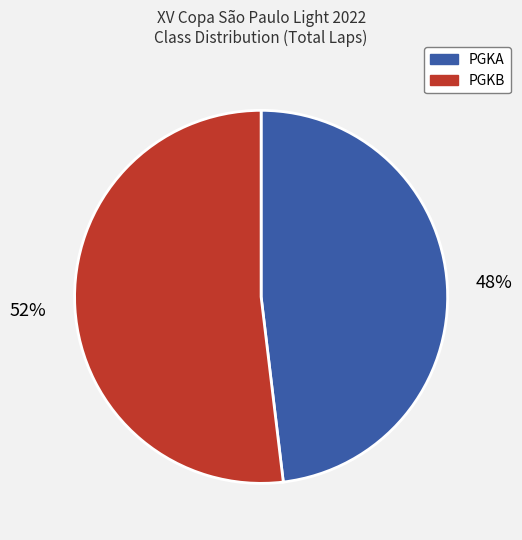

What percentage is the PGKA slice, to the nearest percent?

48%